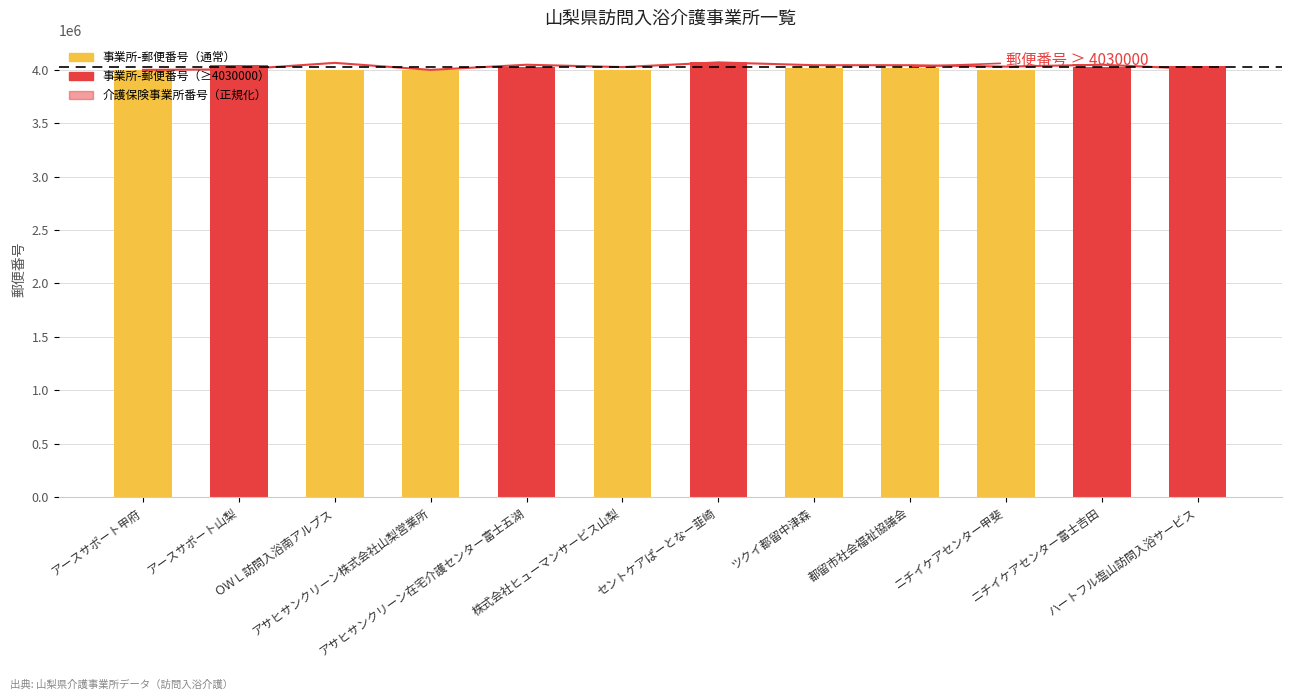

True or false: 介護保険事業所番号 (正規化) has a value of 881366.2 at ニチイケアセンター甲斐.

False